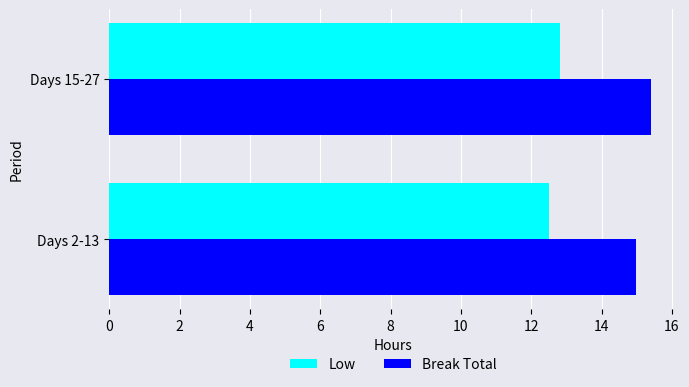

The Break Total series shows 25.9 at Days 2-13. True or false?

False